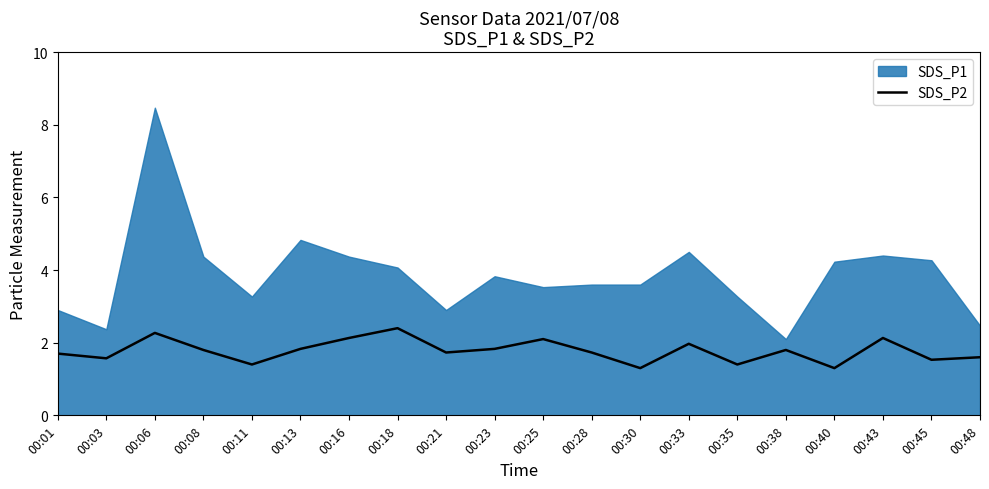

What is the average value?

1.8